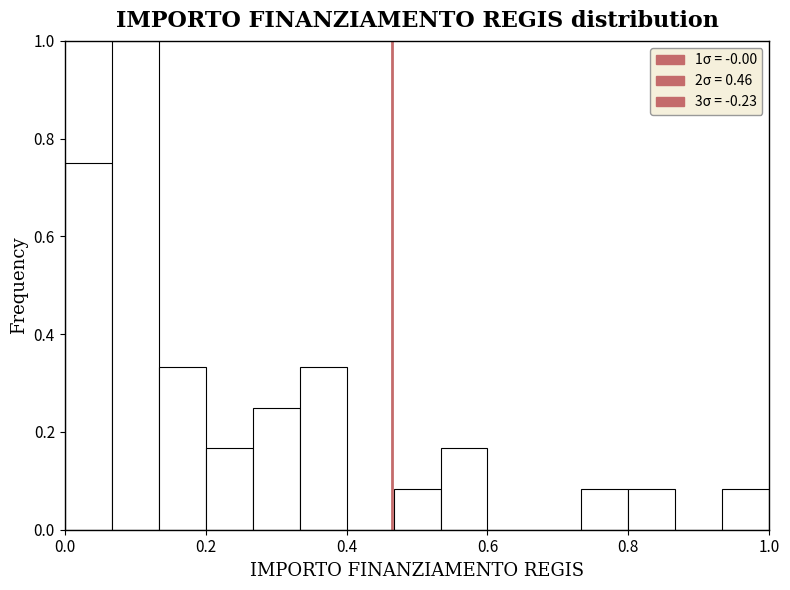

Around what value on the x-axis is the tallest bar? Give the approximate position of its centre, as read against the axis.

0.10